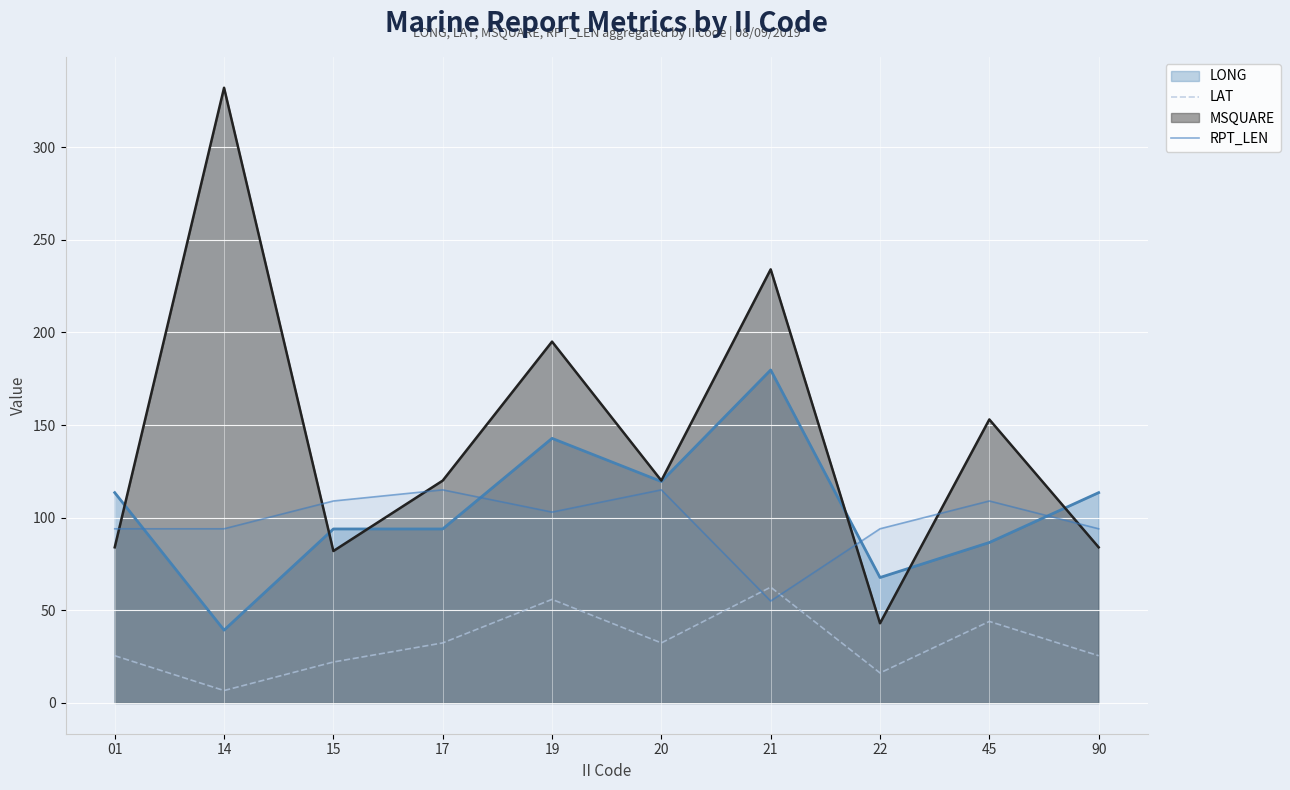

Does the chart display data point markers on the line(s)?

No